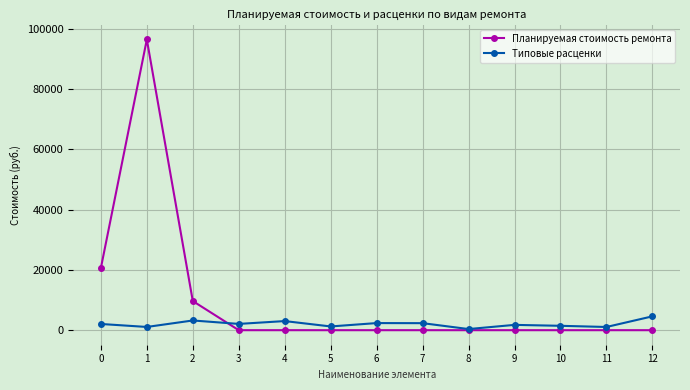

Is it true that Планируемая стоимость ремонта equals 96524.1 at 1?

True